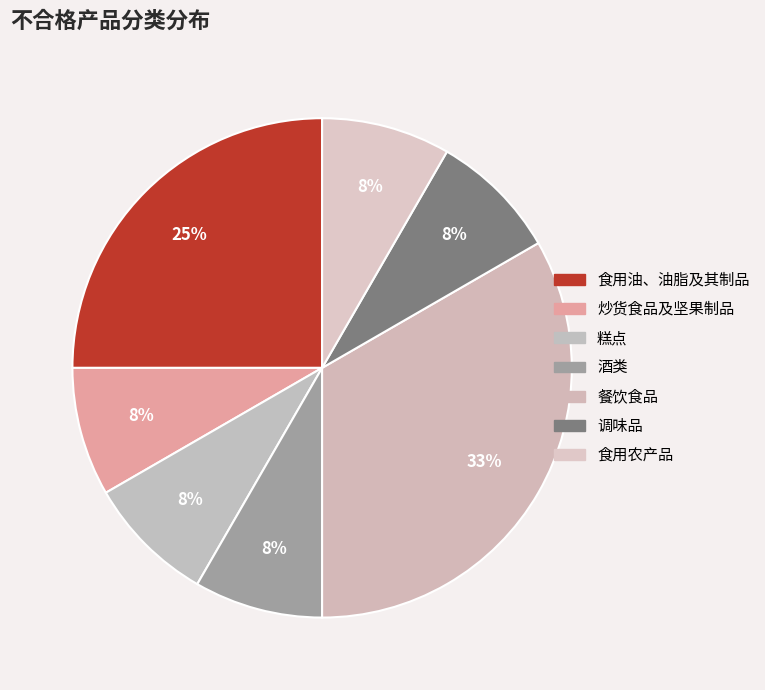

Does 调味品 account for over 50% of the chart?

No